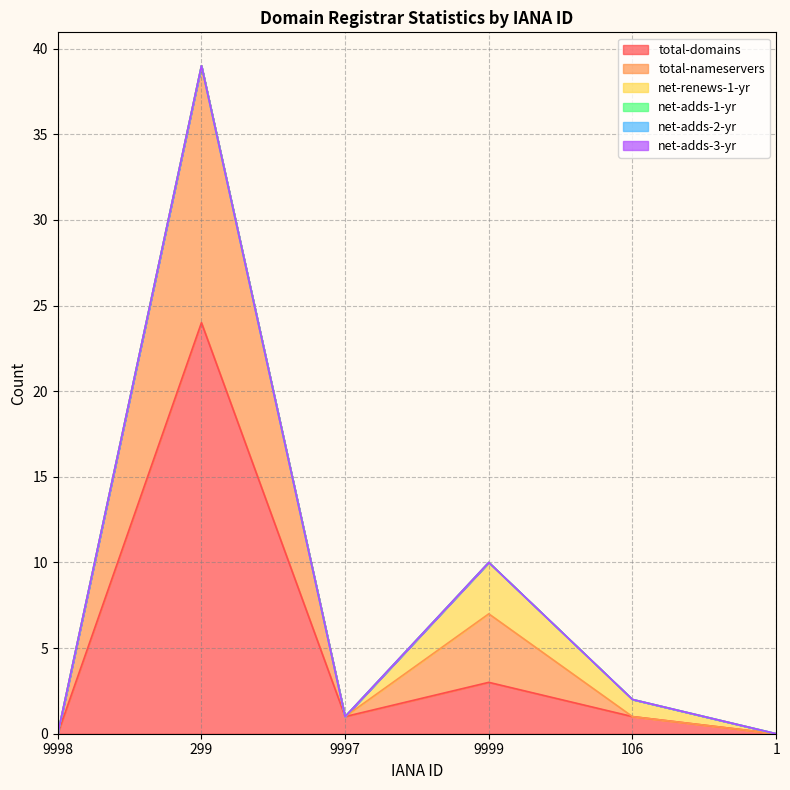

What is the difference between the second highest and minimum values in the total-domains series?

3